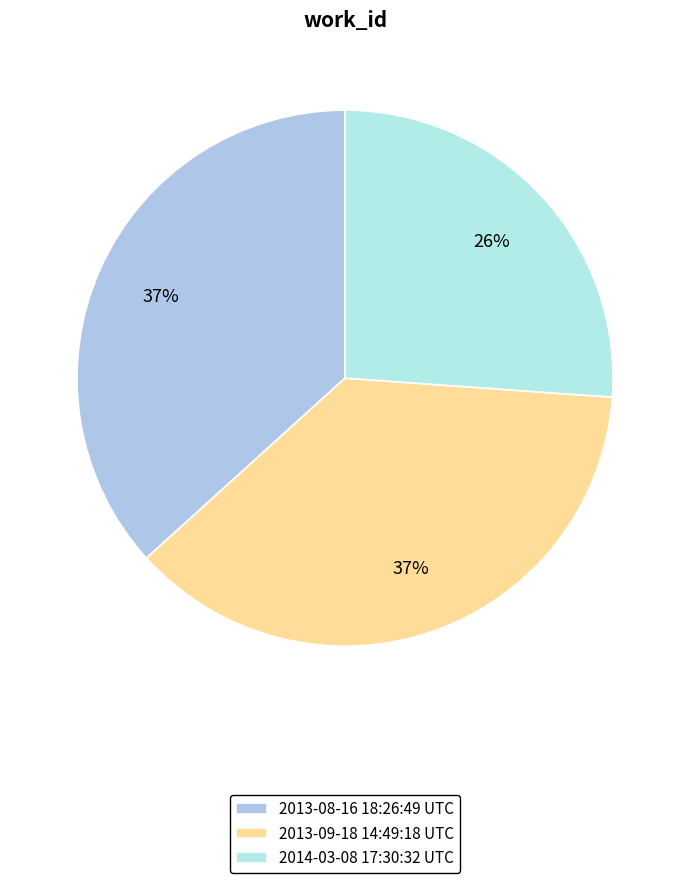

Rank the categories by value from highest to lowest.

2013-09-18 14:49:18 UTC, 2013-08-16 18:26:49 UTC, 2014-03-08 17:30:32 UTC